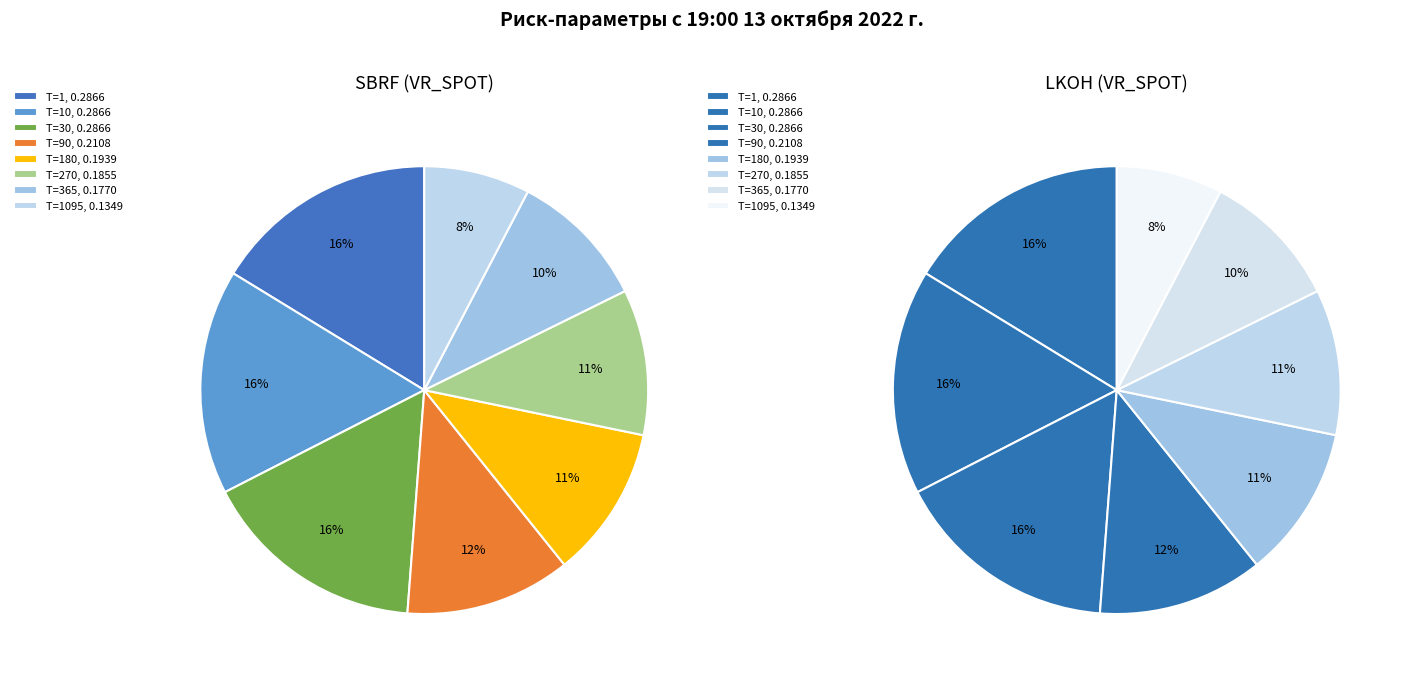

What percentage is NOT represented by T=90?

88.0%